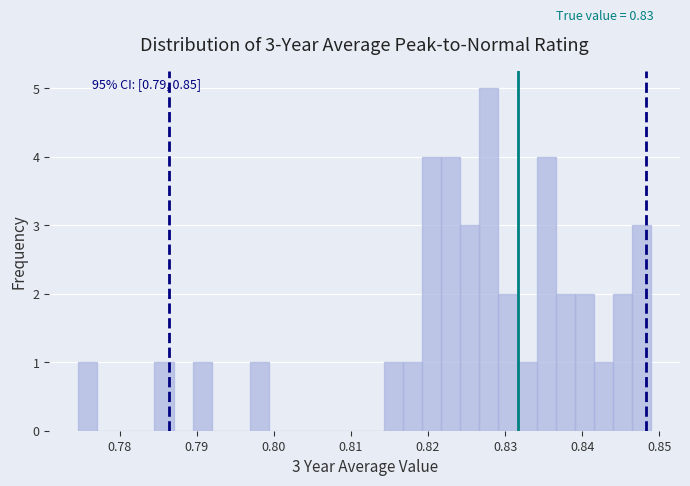

Around what value on the x-axis is the tallest bar? Give the approximate position of its centre, as read against the axis.

0.828